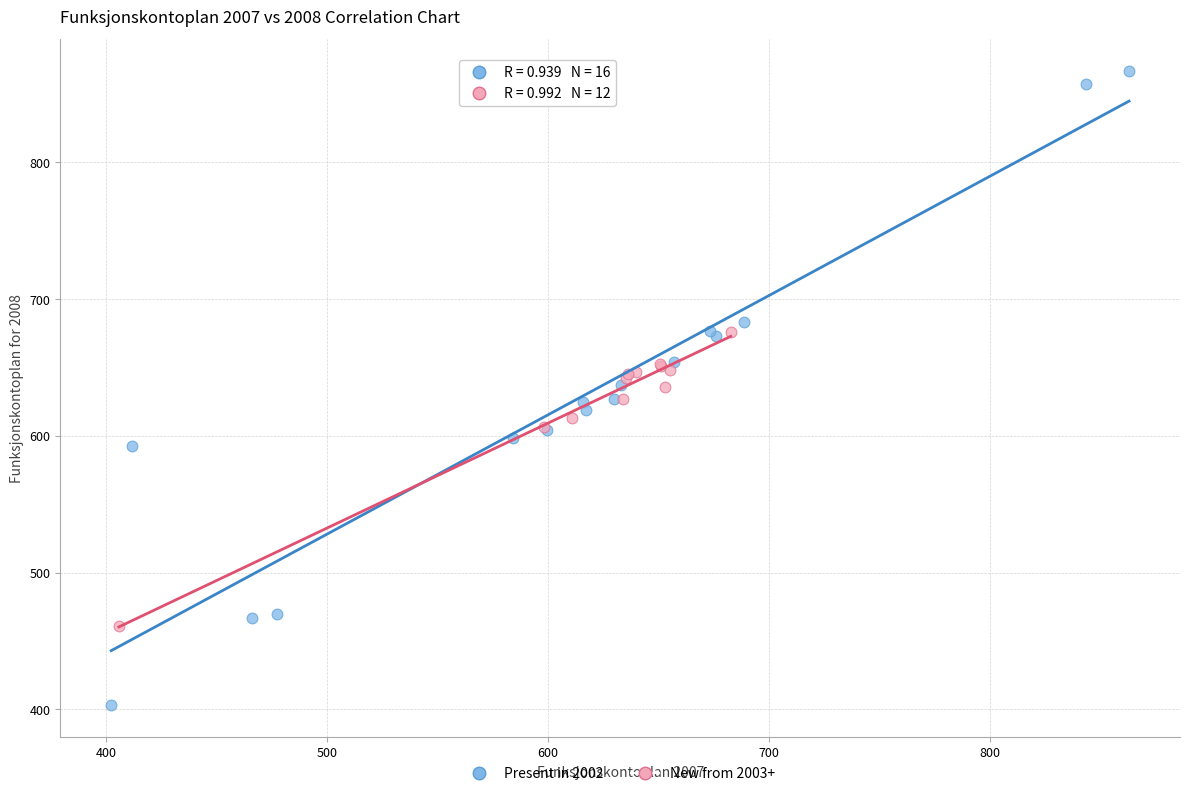

Which series has the widest spread of Y values?

Present in 2002